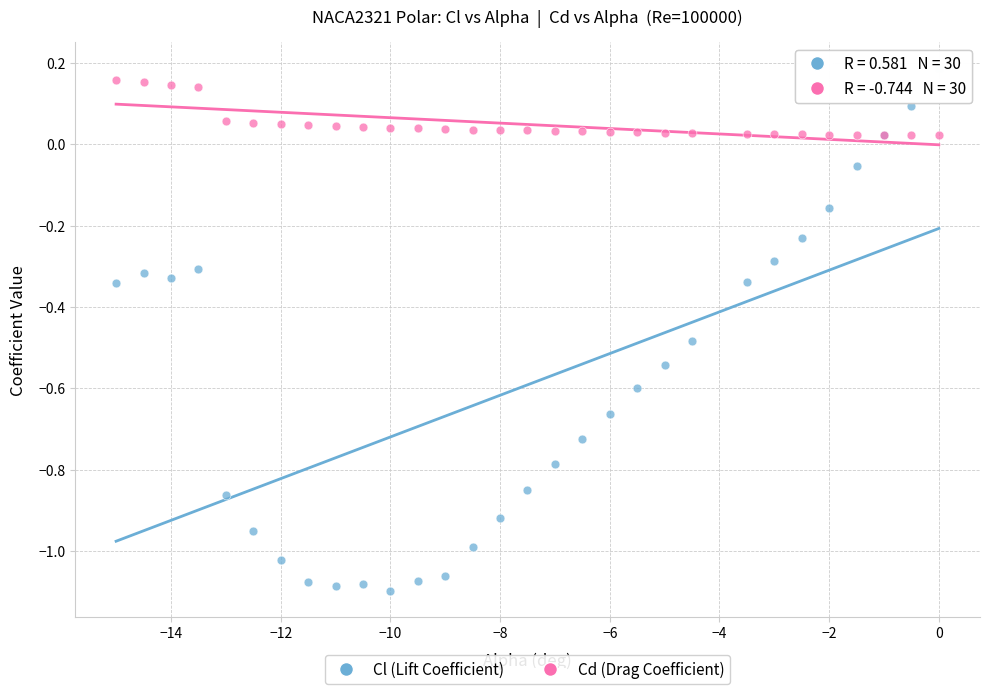

Which series reaches the minimum Y coordinate?

Cl (Lift Coefficient)